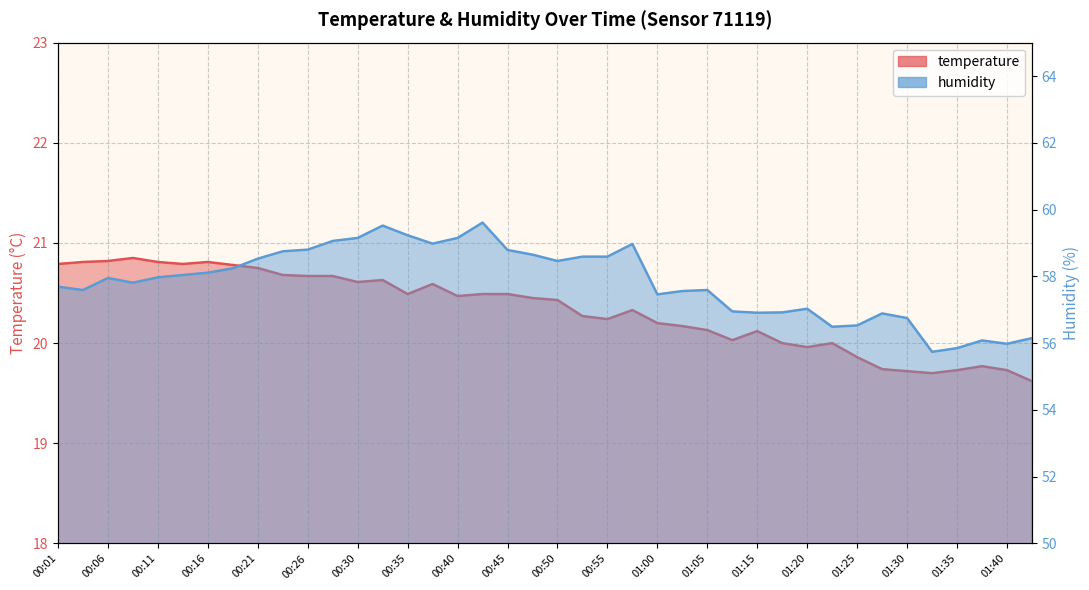

True or false: humidity and temperature cross at least once.

False